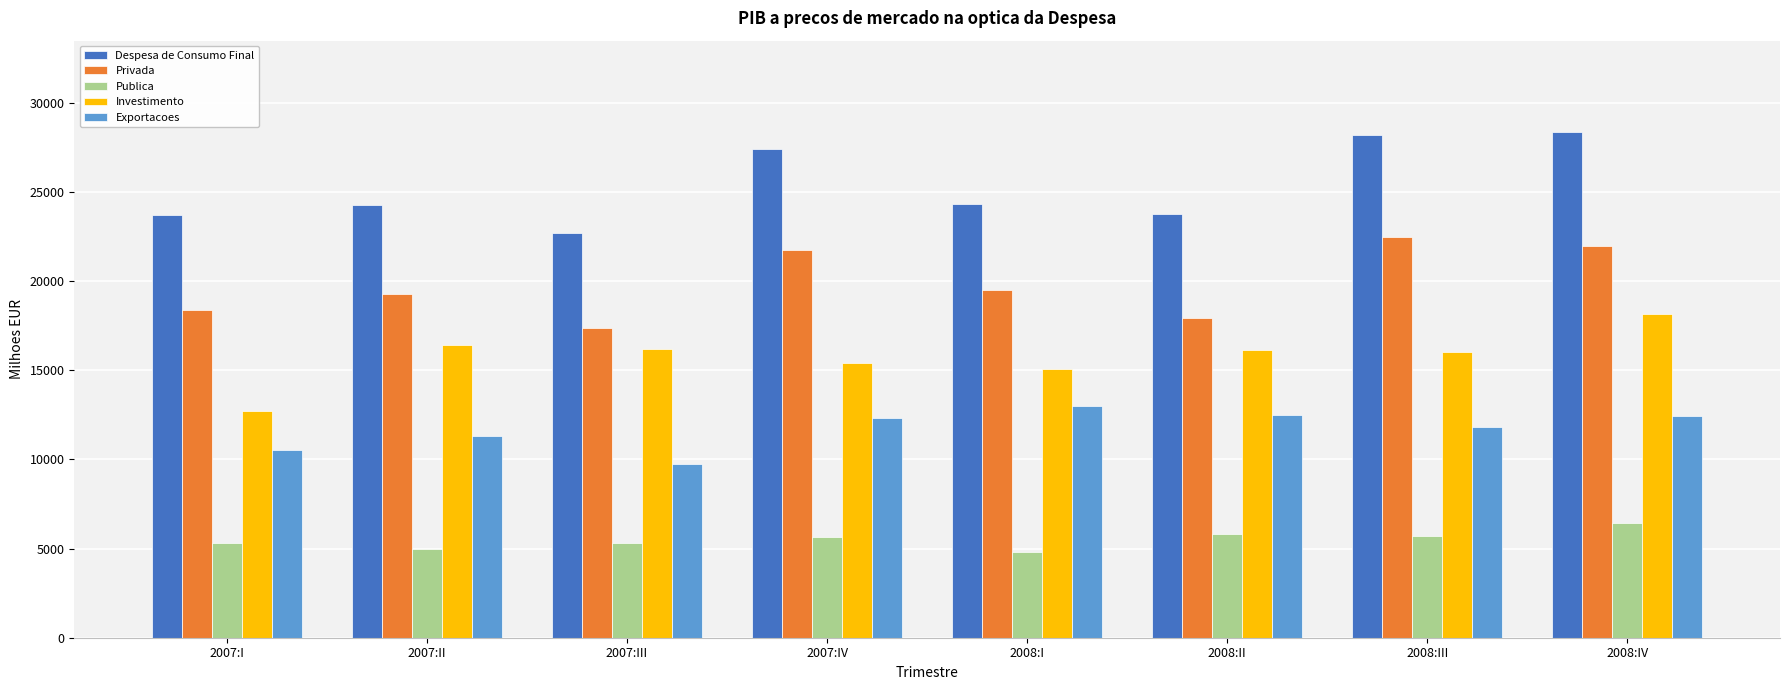

Is the value of Despesa de Consumo Final at 2007:II greater than the value of Investimento at 2007:I?

Yes